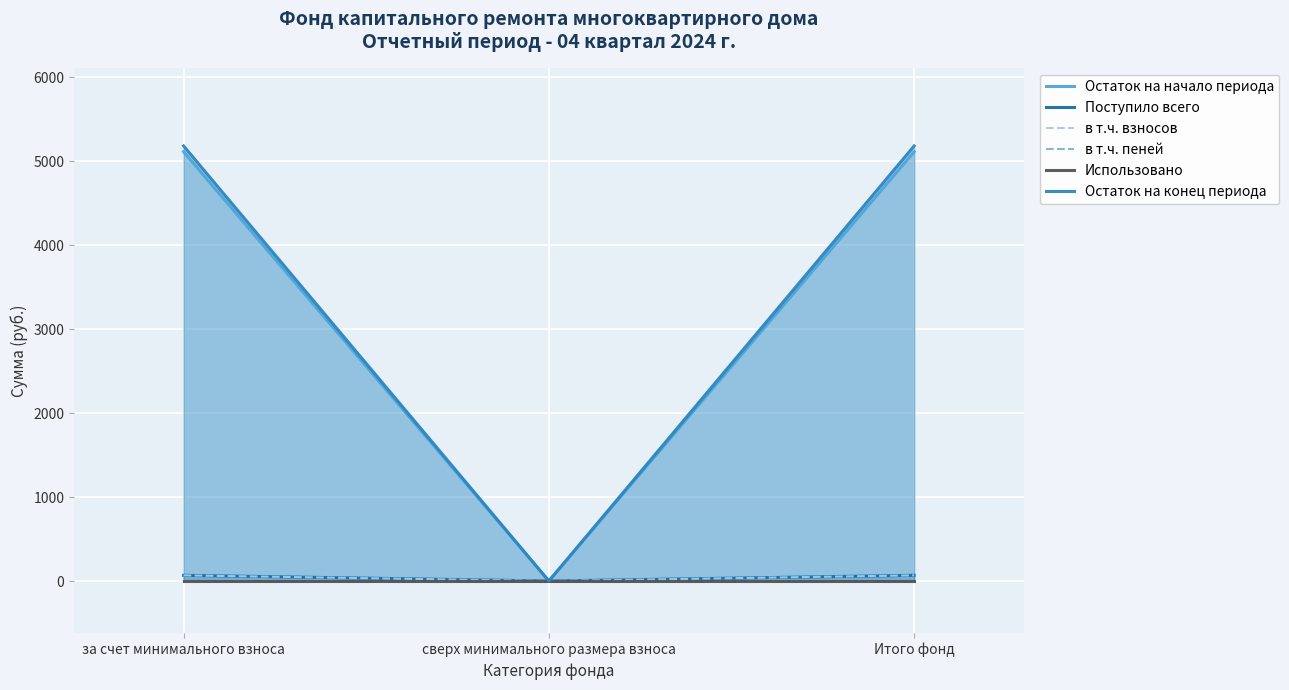

Reading right to left, extract all data points from this chart.

Остаток на начало периода: Итого фонд=5115.3	сверх минимального размера взноса=0.0	за счет минимального взноса=5115.3
Поступило всего: Итого фонд=68.0	сверх минимального размера взноса=0.0	за счет минимального взноса=68.0
в т.ч. взносов: Итого фонд=67.3	сверх минимального размера взноса=0.0	за счет минимального взноса=67.3
в т.ч. пеней: Итого фонд=0.7	сверх минимального размера взноса=0.0	за счет минимального взноса=0.7
Использовано: Итого фонд=0.0	сверх минимального размера взноса=0.0	за счет минимального взноса=0.0
Остаток на конец периода: Итого фонд=5183.3	сверх минимального размера взноса=0.0	за счет минимального взноса=5183.3